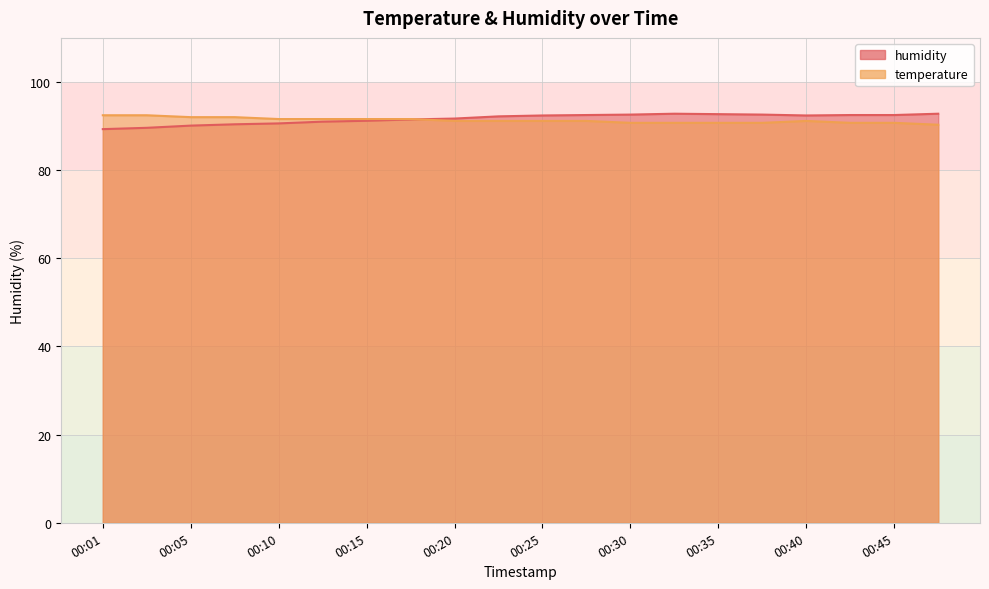

At which label does humidity first exceed 92?

00:23